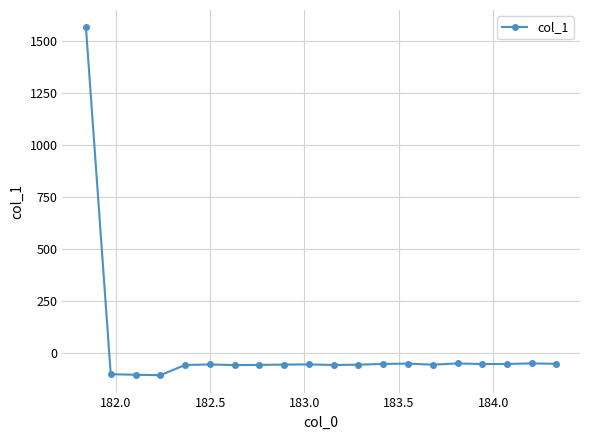

What is the value of the 10th point from the left?

-55.8